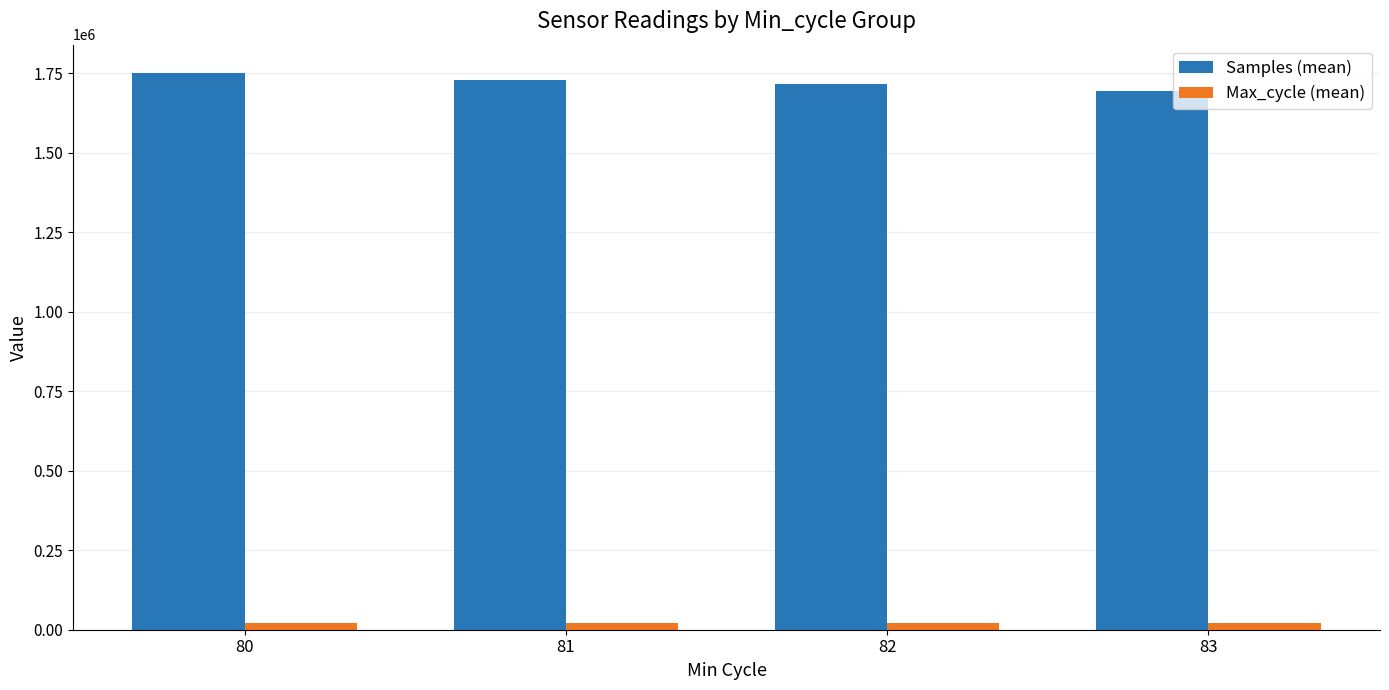

What are all the series names shown in the legend?

Samples (mean), Max_cycle (mean)